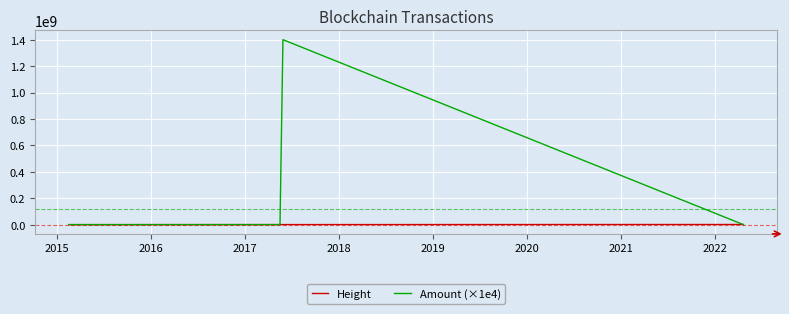

What is the highest value of the Amount (×1e4) series?

1400150000.0